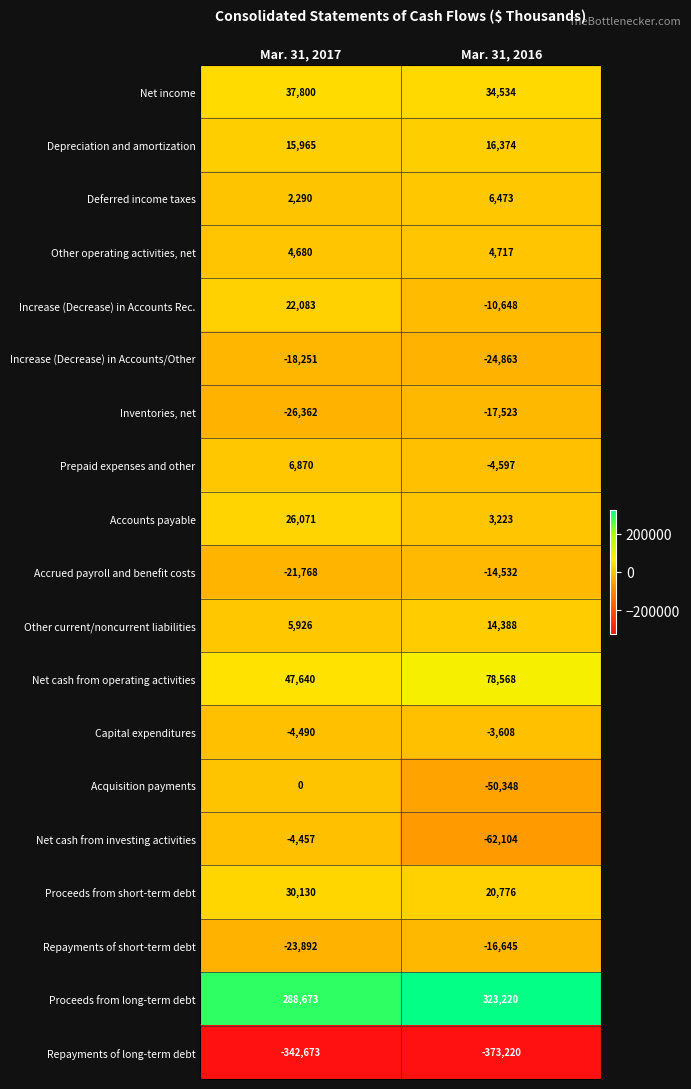

What is the difference between the maximum and minimum values in the Repayments of long-term debt series?

30547